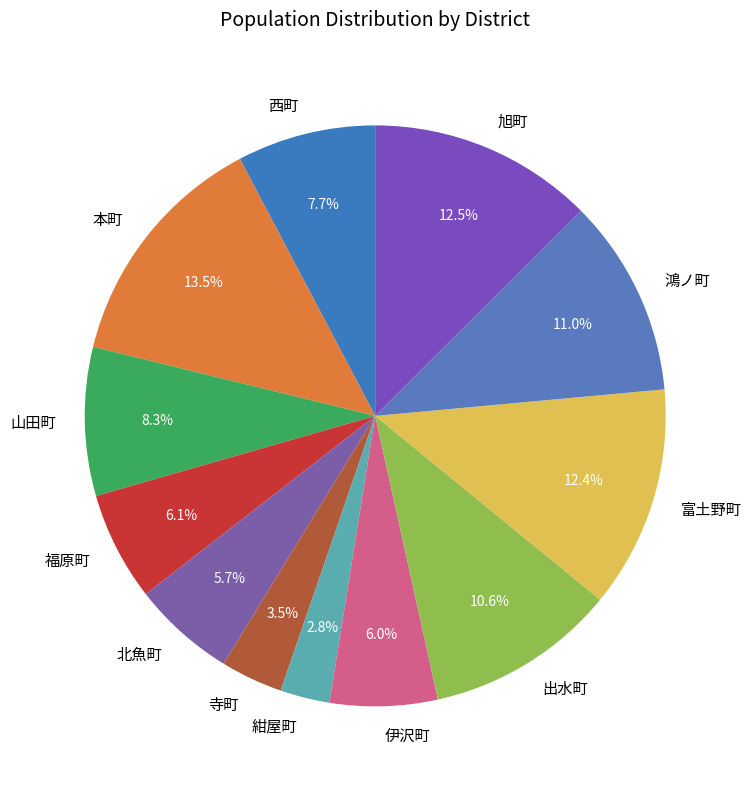

True or false: 北魚町 accounts for 6% of the total.

True